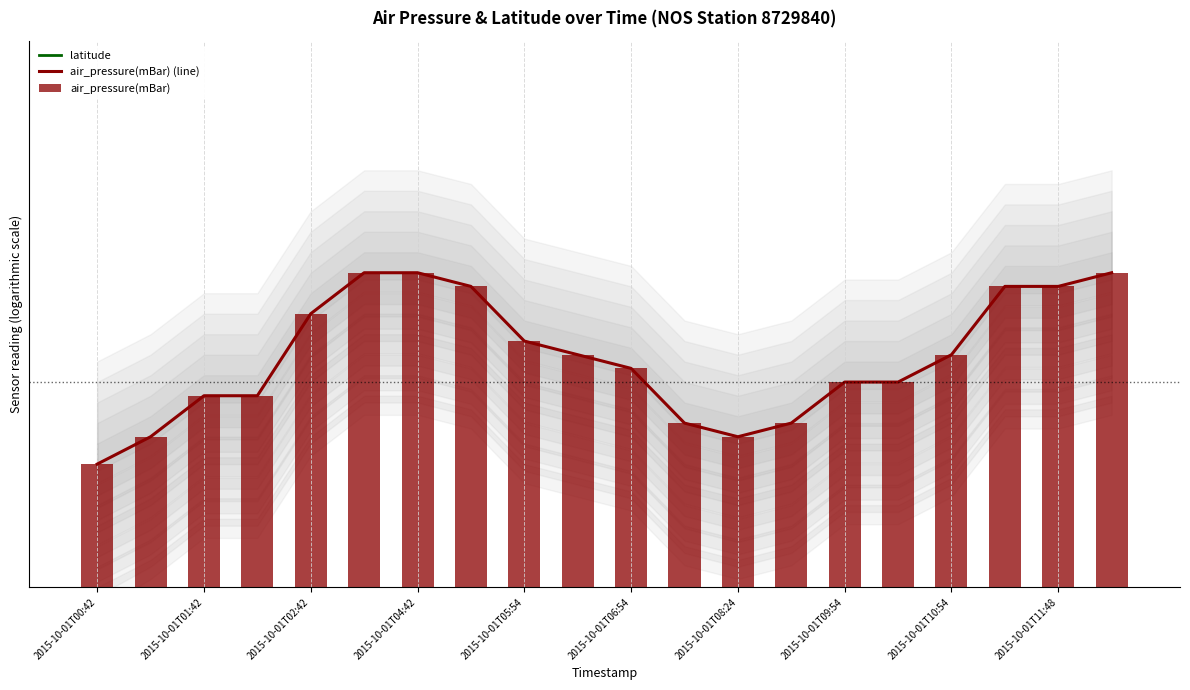

What is the difference between the air_pressure(mBar) (line) values at 2015-10-01T04:42 and 2015-10-01T10:54?

0.6